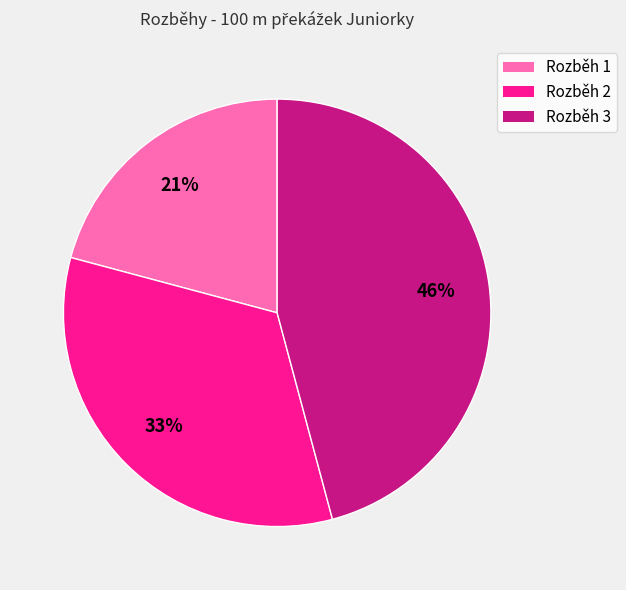

To the nearest percent, what is the average slice percentage?

33%